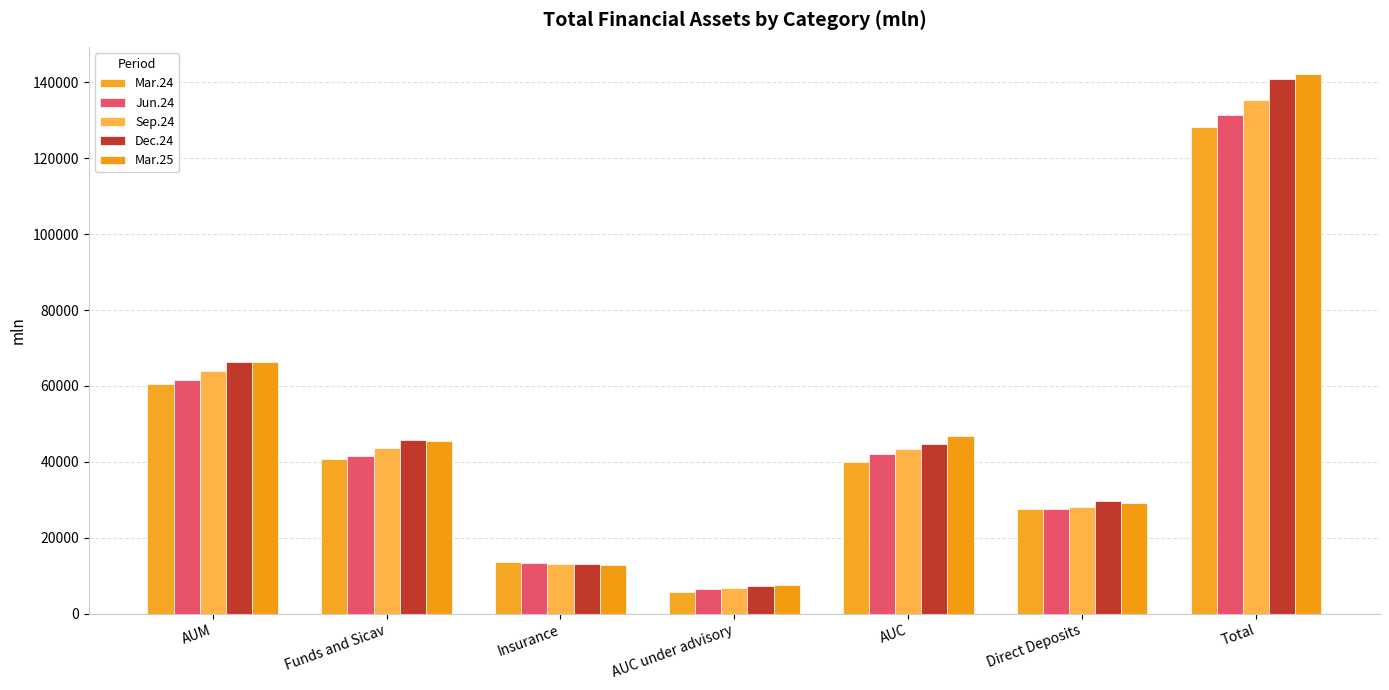

Between Total and AUM, which is larger?

Total